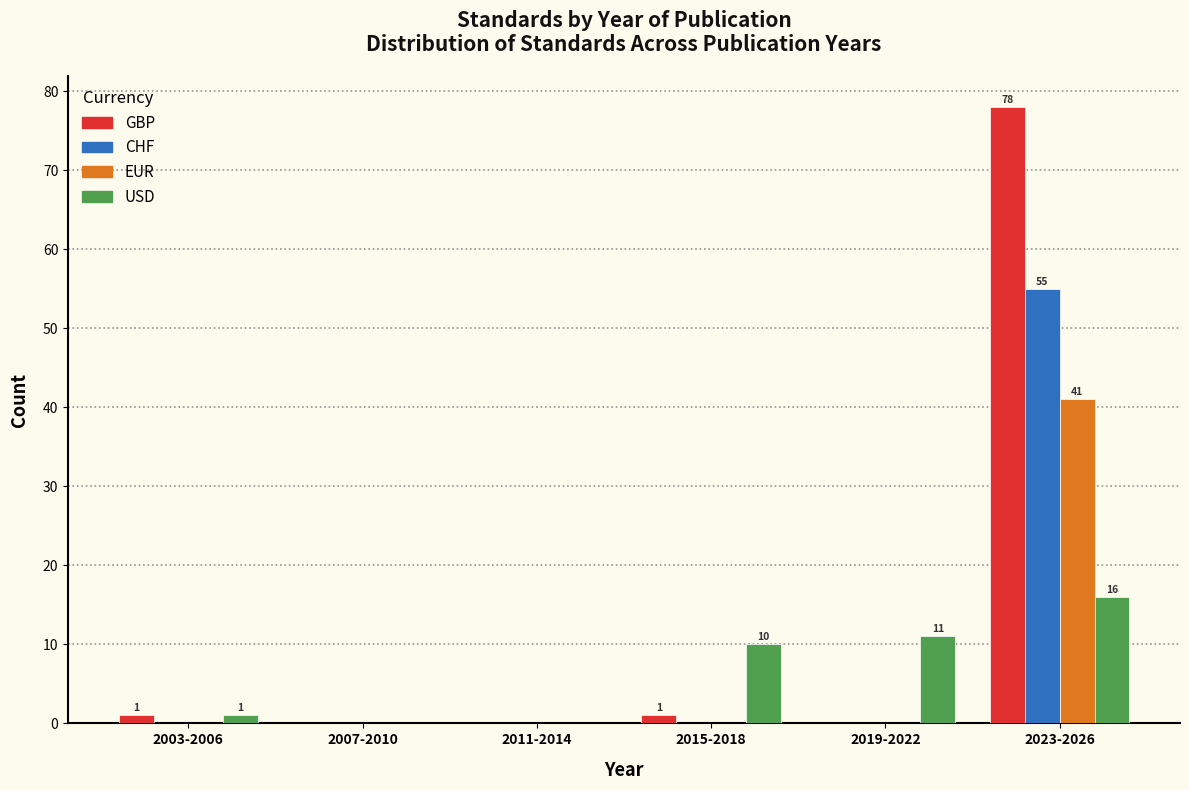

Reading left to right, transcribe all the data shown in this chart.

GBP: 2003-2006=1	2007-2010=0	2011-2014=0	2015-2018=1	2019-2022=0	2023-2026=78
CHF: 2003-2006=0	2007-2010=0	2011-2014=0	2015-2018=0	2019-2022=0	2023-2026=55
EUR: 2003-2006=0	2007-2010=0	2011-2014=0	2015-2018=0	2019-2022=0	2023-2026=41
USD: 2003-2006=1	2007-2010=0	2011-2014=0	2015-2018=10	2019-2022=11	2023-2026=16